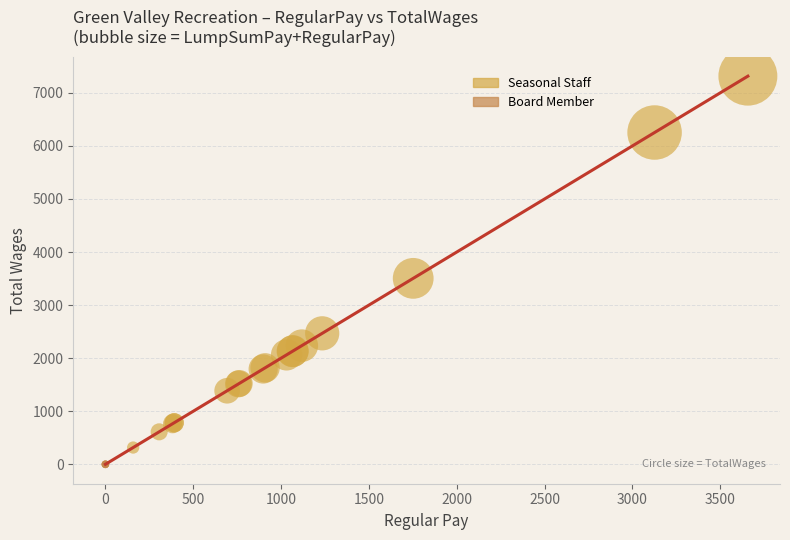

Which series contains the highest Y value?

Seasonal Staff